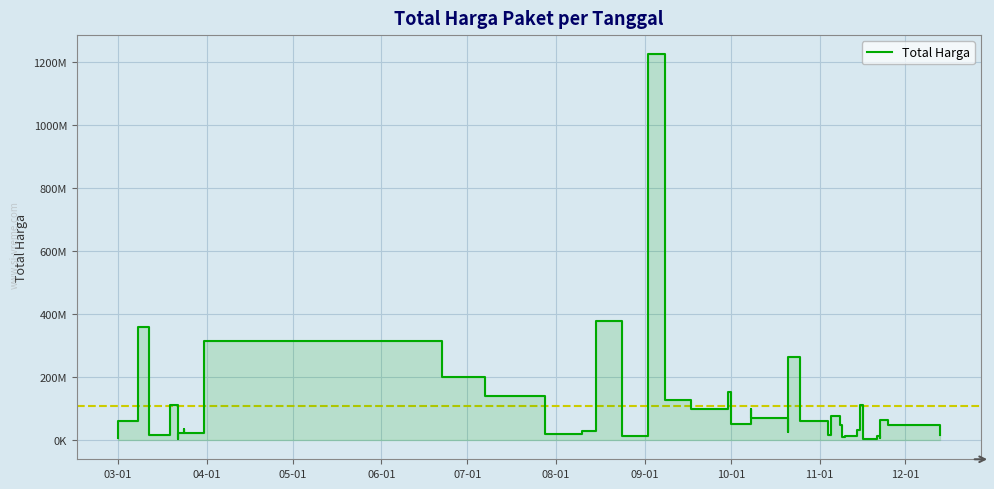

What is the average value?

109389879